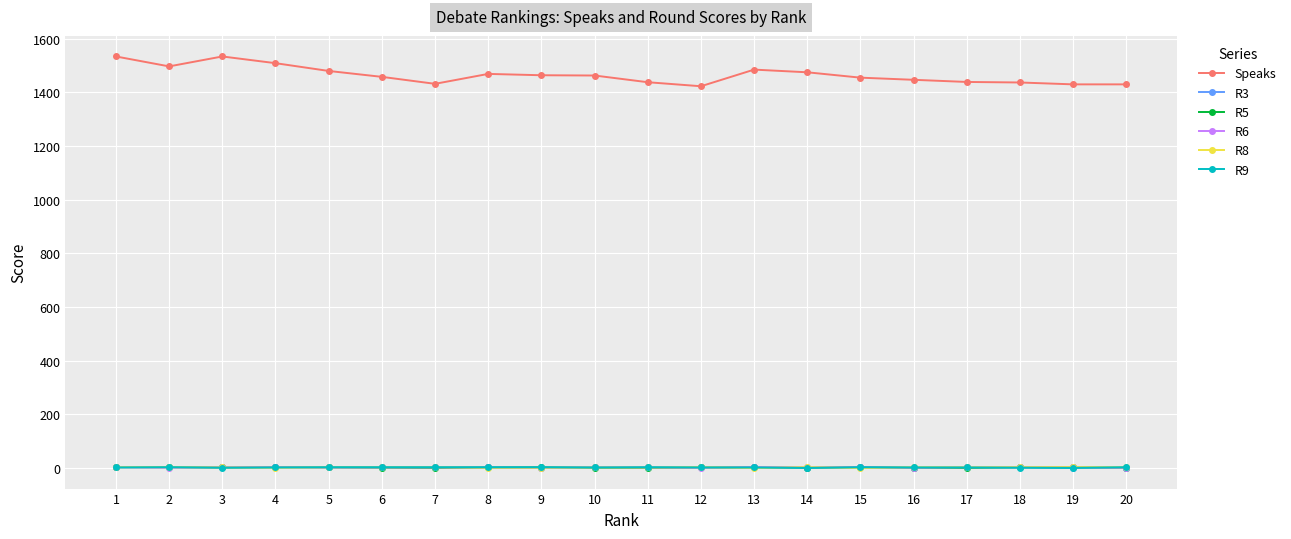

True or false: R5 has more than 0 points higher than both neighbors.

True